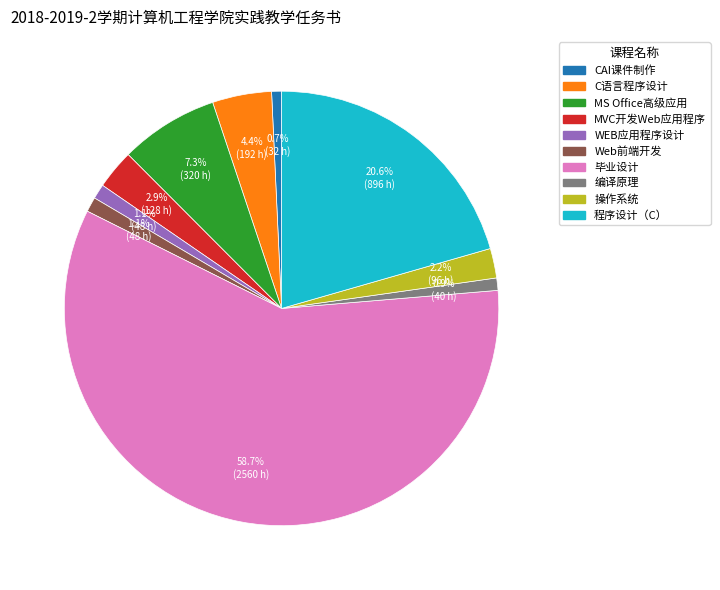

How many segments does this pie chart have?

10